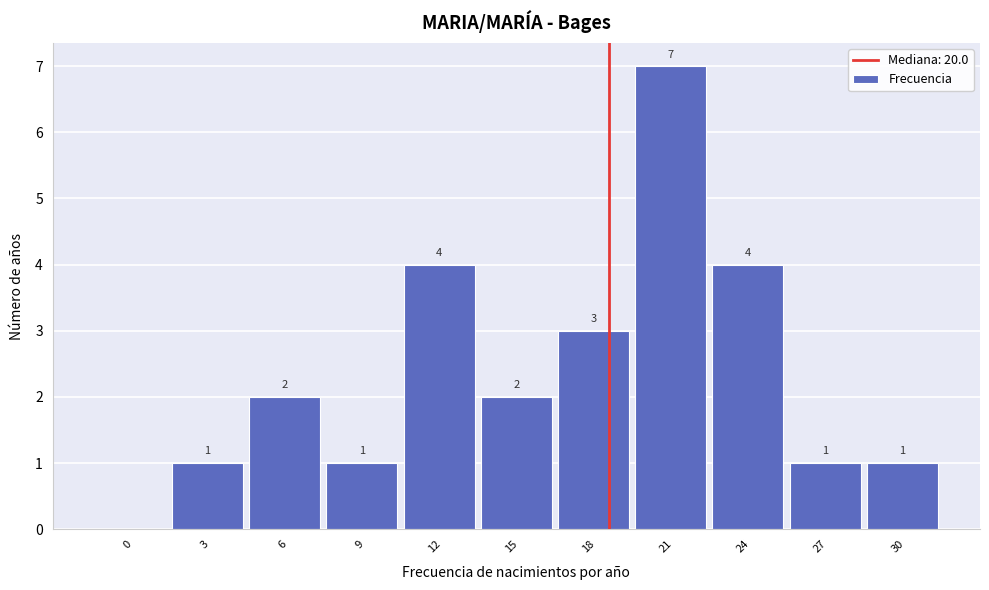

Reading left to right, extract all data points from this chart.

0=0	3=1	6=2	9=1	12=4	15=2	18=3	21=7	24=4	27=1	30=1